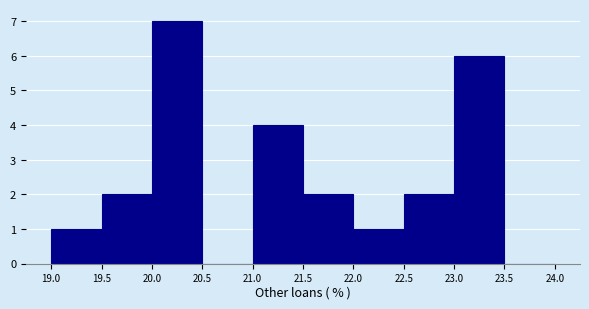

Reading left to right, list every bar in this chart as the range it spans on the x-axis followed by its height. The values are not printed on the chart, so give them approximately, as read against the axis.

19.0 to 19.5: 1
19.5 to 20.0: 2
20.0 to 20.5: 7
20.5 to 21.0: 0
21.0 to 21.5: 4
21.5 to 22.0: 2
22.0 to 22.5: 1
22.5 to 23.0: 2
23.0 to 23.5: 6
23.5 to 24.0: 0